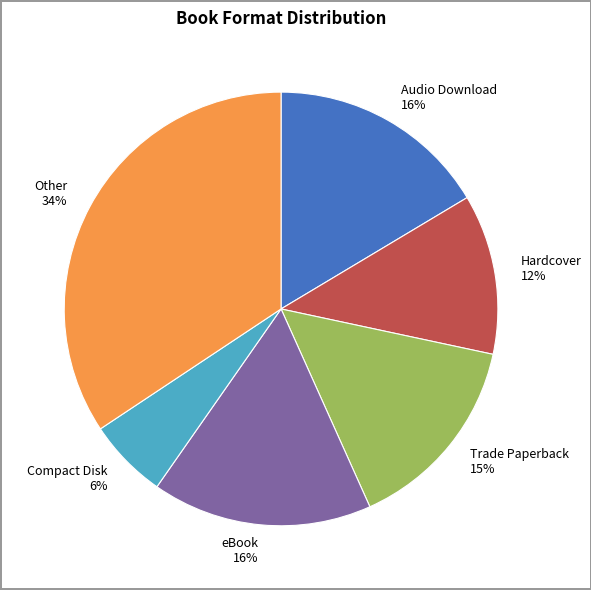

What is the ratio of the value at Other to the value at Audio Download?

2.1